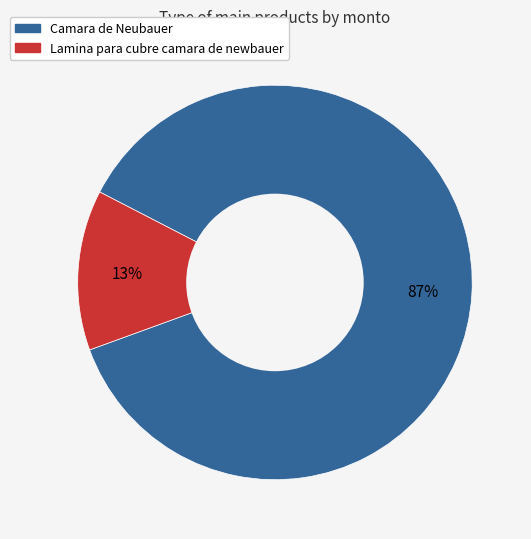

What percentage is the Camara de Neubauer slice, to the nearest percent?

87%